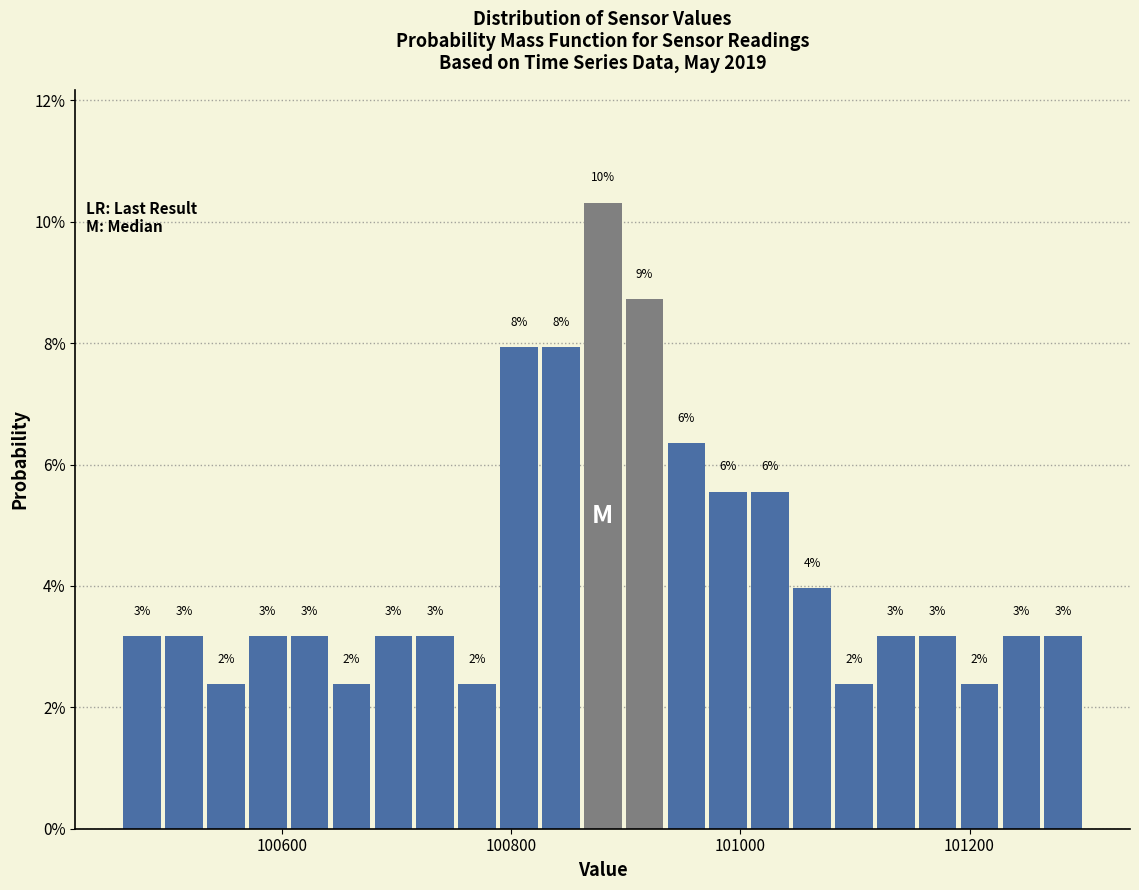

Around what value on the x-axis is the tallest bar? Give the approximate position of its centre, as read against the axis.

100880